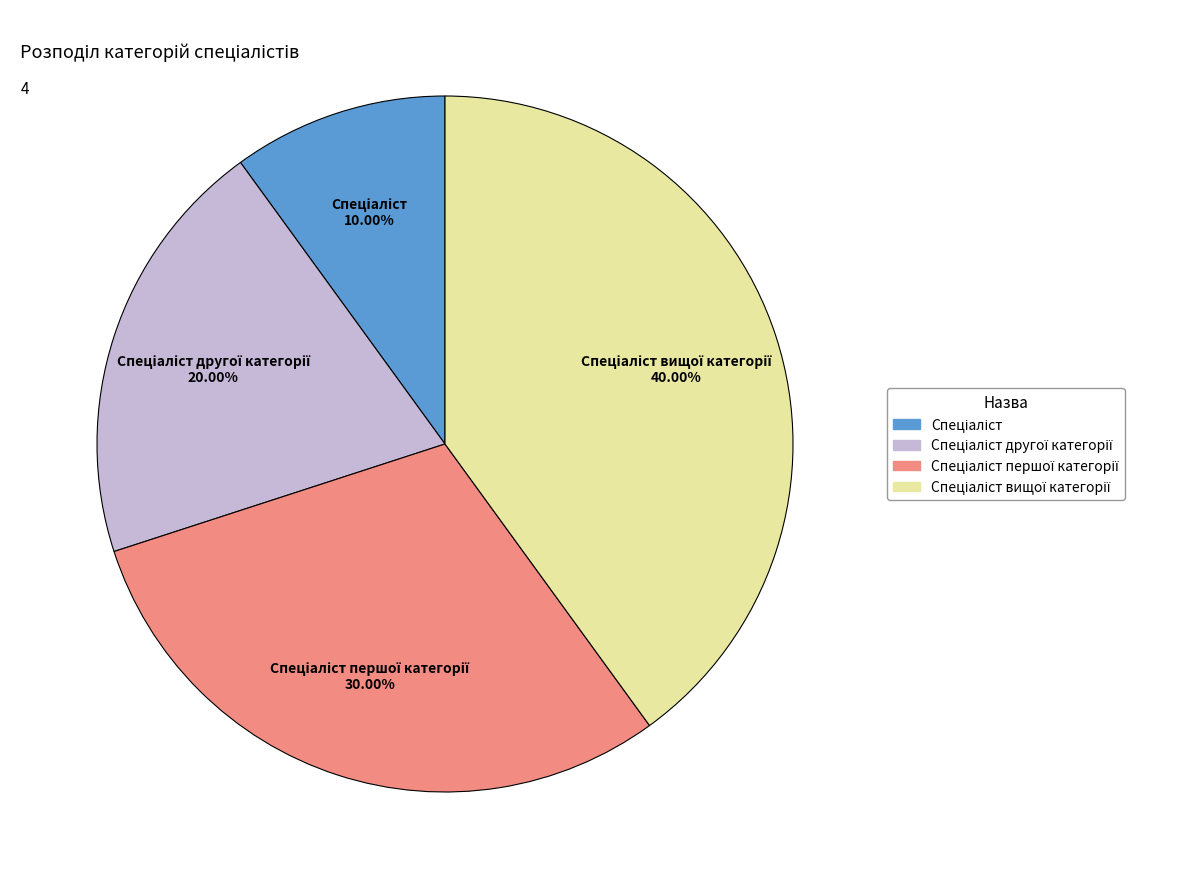

Is there a majority slice in this chart?

No